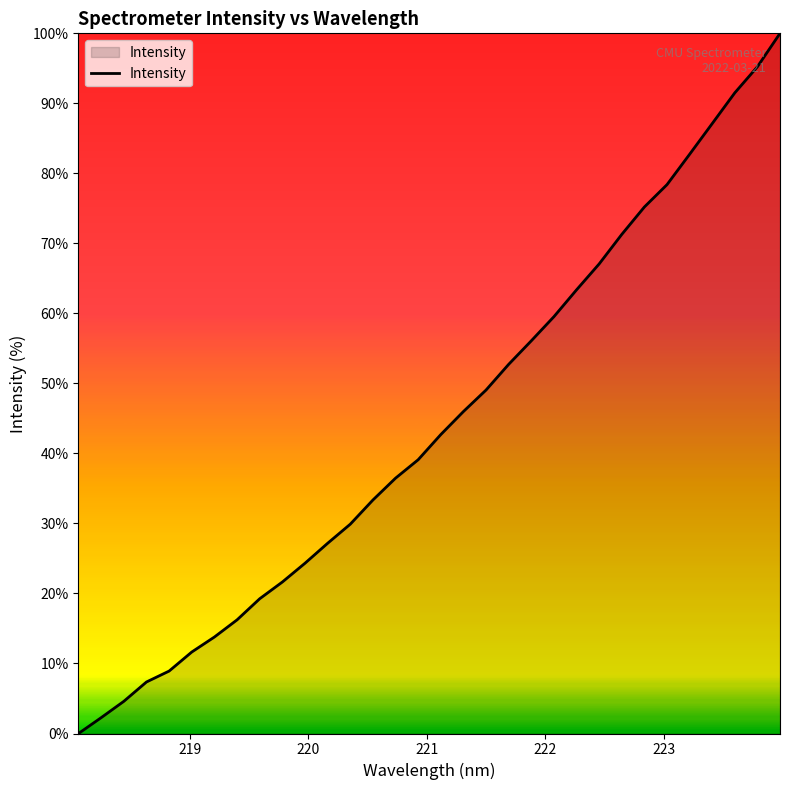

How many series are shown in this chart?

1